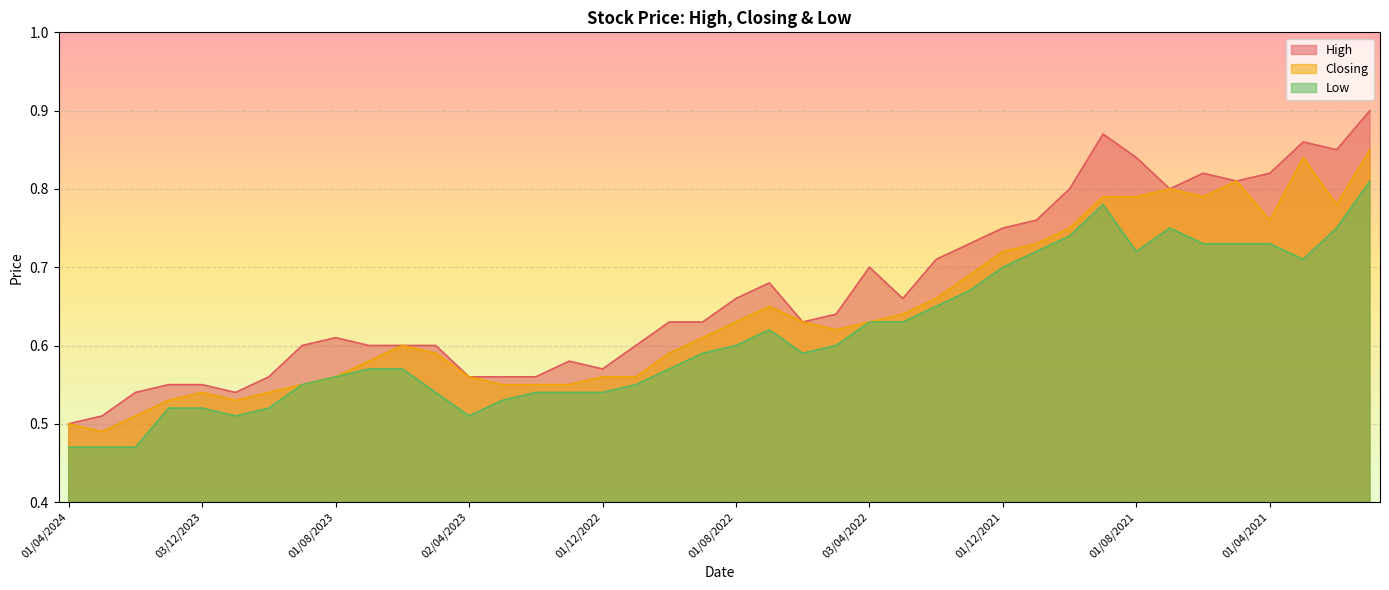

How many categories are shown in the chart?

40